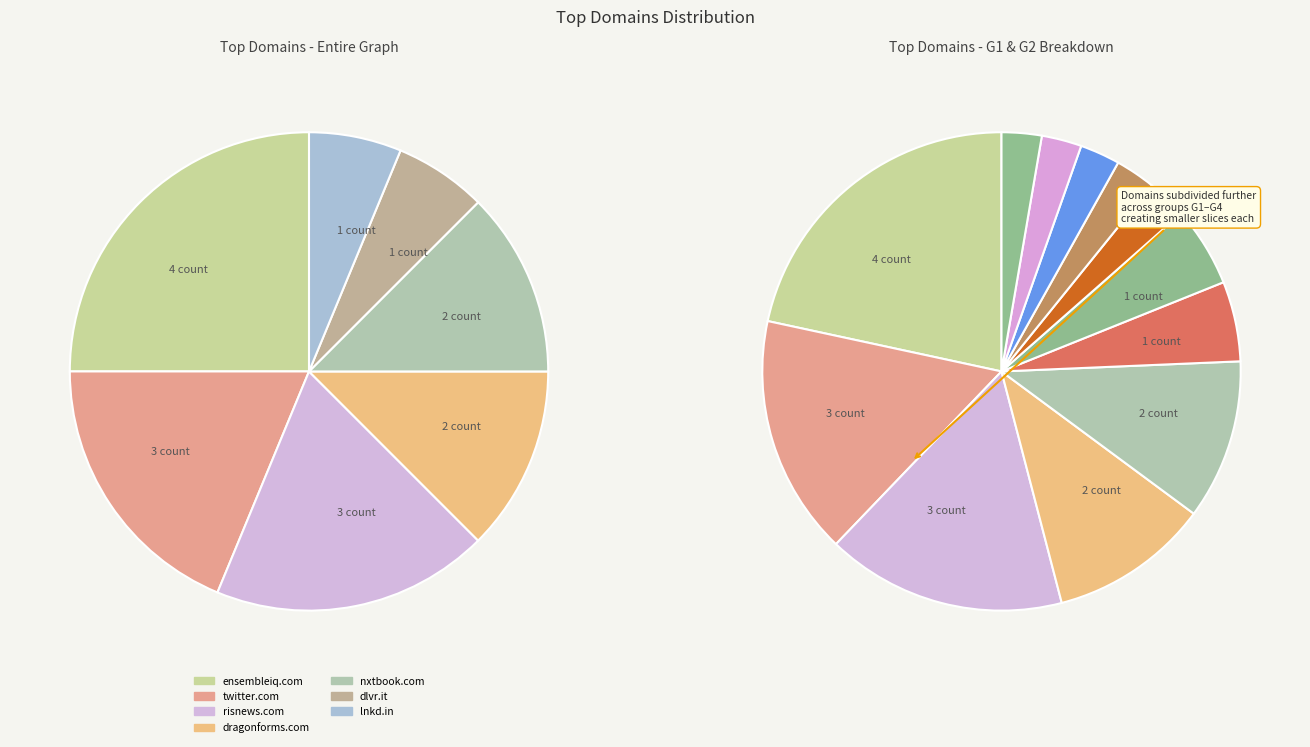

What portion of the pie excludes dlvr.it?

93.8%